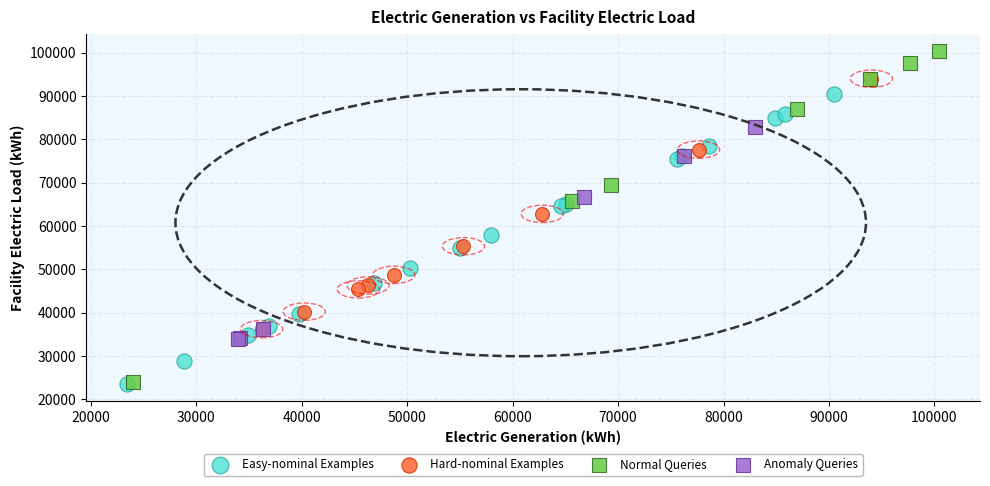

Which series has the largest Y range (max minus min)?

Normal Queries